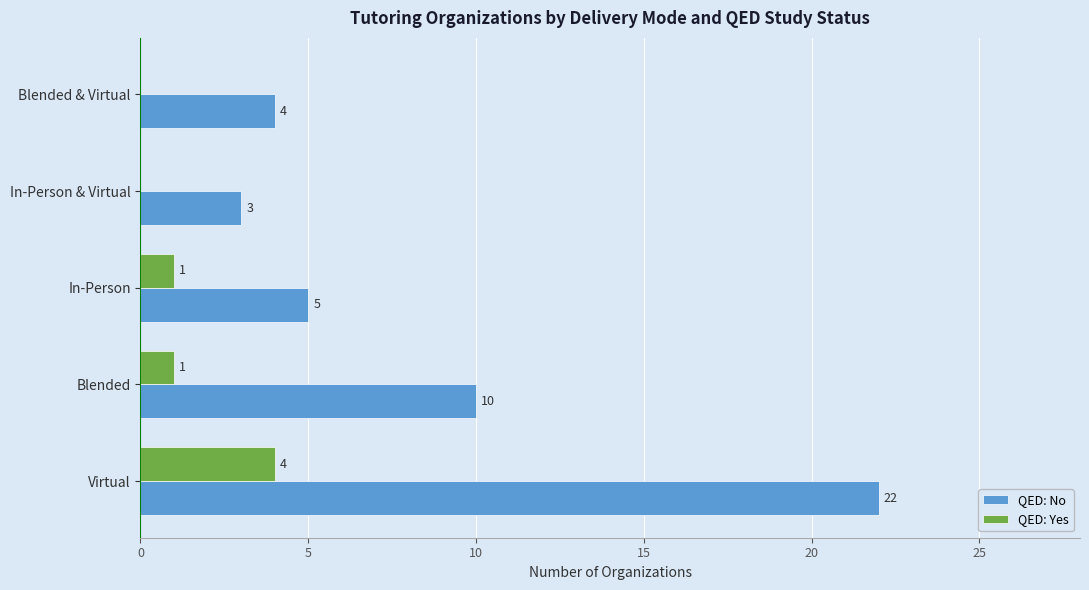

What is the sum of all QED: Yes values?

6